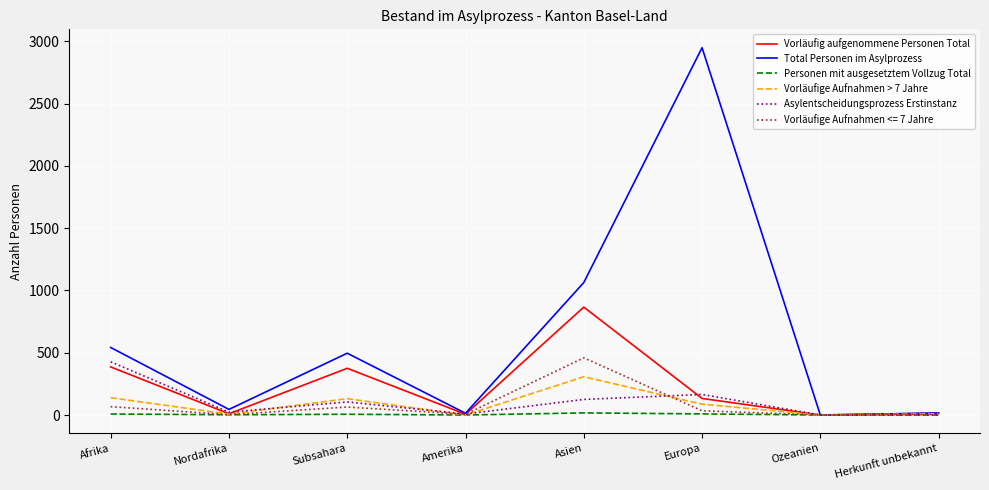

True or false: Asylentscheidungsprozess Erstinstanz has more than 0 interior local peaks.

True